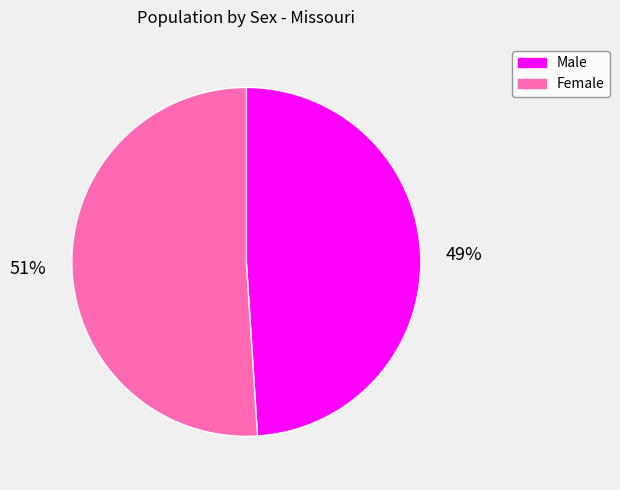

Is the sum of Male and Female greater than half?

Yes